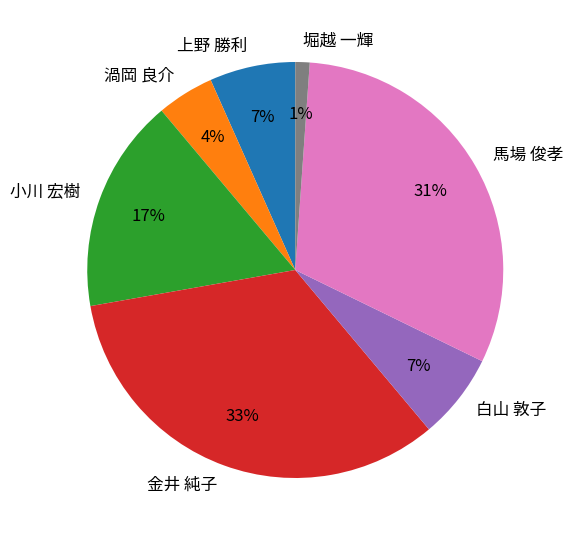

Between 堀越 一輝 and 小川 宏樹, which is larger?

小川 宏樹